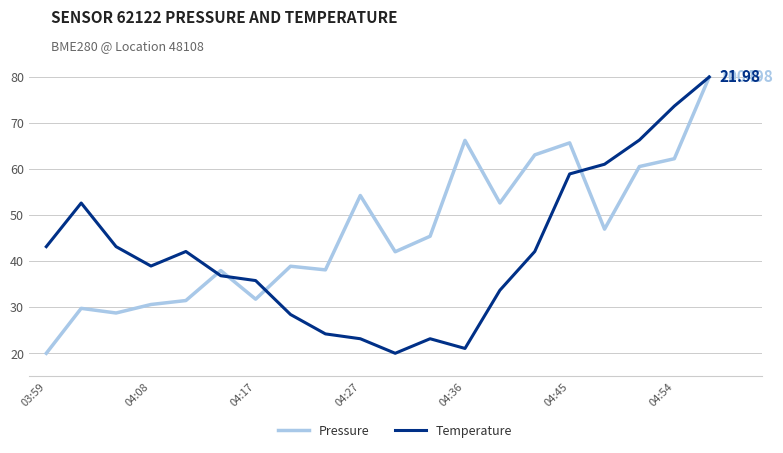

Rank the series by their average value, from lowest to highest.

Temperature, Pressure